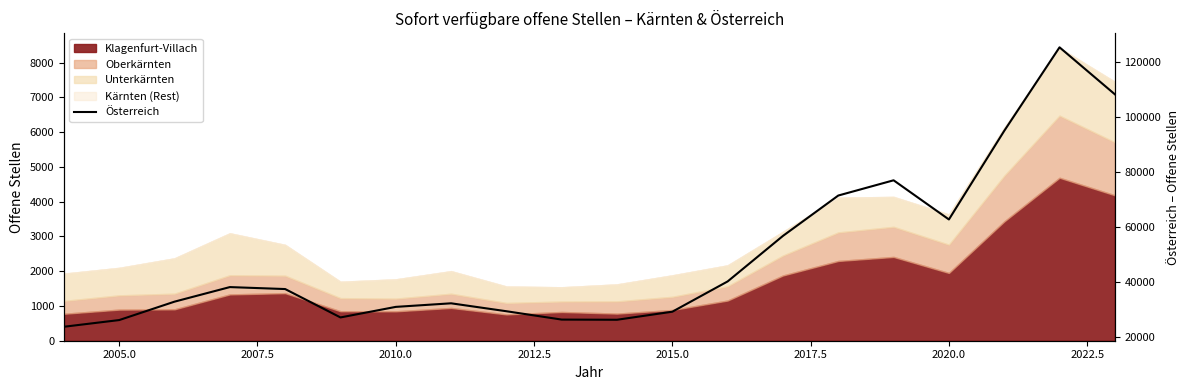

What is the average value?

49903